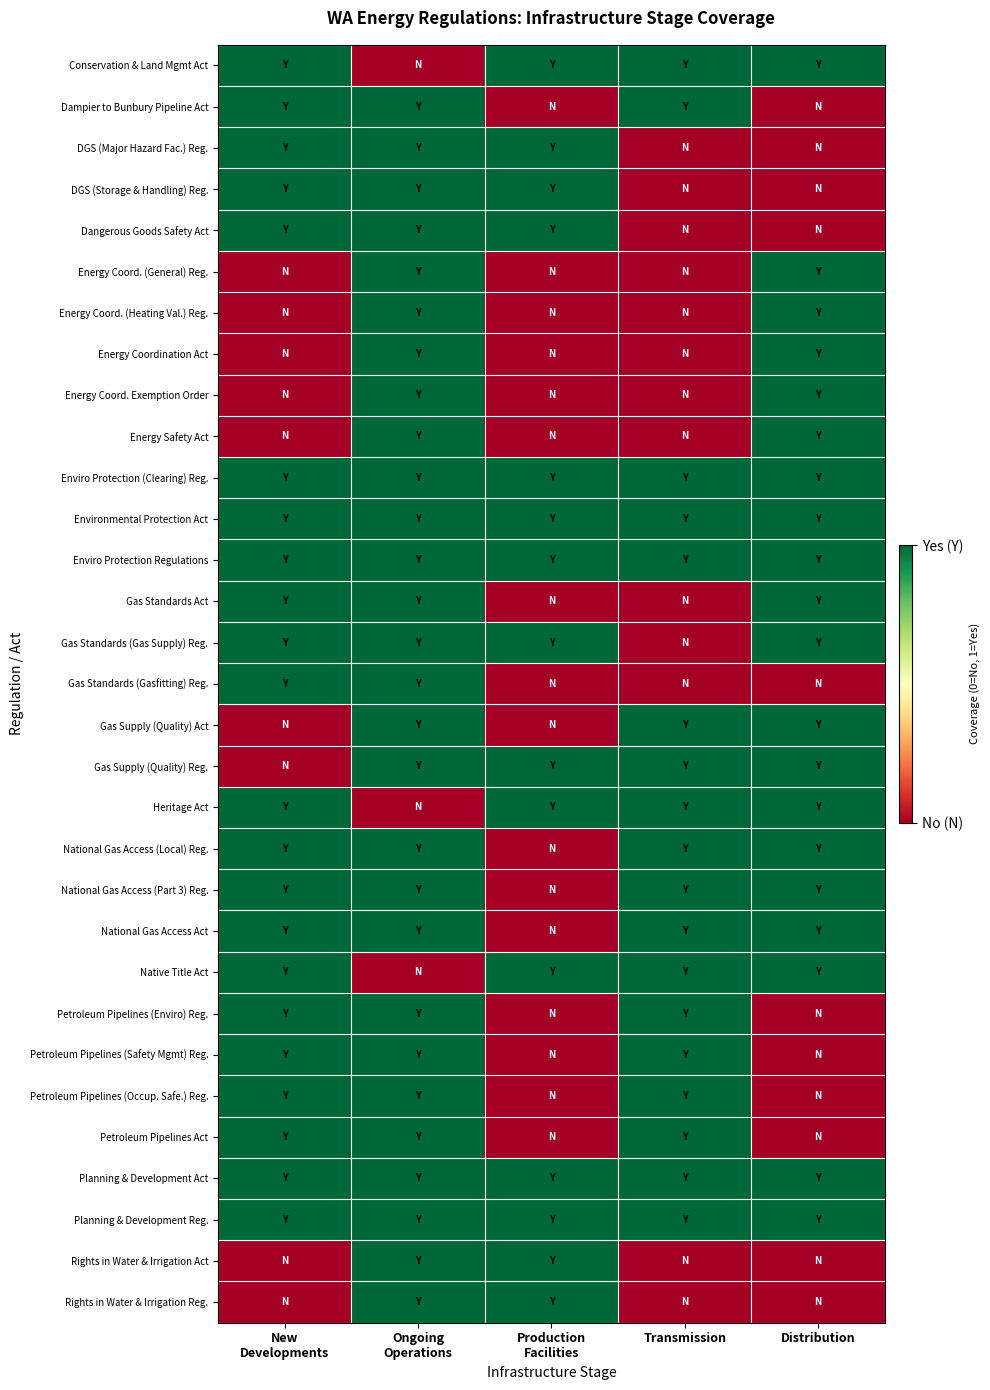

Reading left to right, list all the values displayed in this chart.

Conservation & Land Mgmt Act: New
Developments=1	Ongoing
Operations=0	Production
Facilities=1	Transmission=1	Distribution=1
Dampier to Bunbury Pipeline Act: New
Developments=1	Ongoing
Operations=1	Production
Facilities=0	Transmission=1	Distribution=0
DGS (Major Hazard Fac.) Reg.: New
Developments=1	Ongoing
Operations=1	Production
Facilities=1	Transmission=0	Distribution=0
DGS (Storage & Handling) Reg.: New
Developments=1	Ongoing
Operations=1	Production
Facilities=1	Transmission=0	Distribution=0
Dangerous Goods Safety Act: New
Developments=1	Ongoing
Operations=1	Production
Facilities=1	Transmission=0	Distribution=0
Energy Coord. (General) Reg.: New
Developments=0	Ongoing
Operations=1	Production
Facilities=0	Transmission=0	Distribution=1
Energy Coord. (Heating Val.) Reg.: New
Developments=0	Ongoing
Operations=1	Production
Facilities=0	Transmission=0	Distribution=1
Energy Coordination Act: New
Developments=0	Ongoing
Operations=1	Production
Facilities=0	Transmission=0	Distribution=1
Energy Coord. Exemption Order: New
Developments=0	Ongoing
Operations=1	Production
Facilities=0	Transmission=0	Distribution=1
Energy Safety Act: New
Developments=0	Ongoing
Operations=1	Production
Facilities=0	Transmission=0	Distribution=1
Enviro Protection (Clearing) Reg.: New
Developments=1	Ongoing
Operations=1	Production
Facilities=1	Transmission=1	Distribution=1
Environmental Protection Act: New
Developments=1	Ongoing
Operations=1	Production
Facilities=1	Transmission=1	Distribution=1
Enviro Protection Regulations: New
Developments=1	Ongoing
Operations=1	Production
Facilities=1	Transmission=1	Distribution=1
Gas Standards Act: New
Developments=1	Ongoing
Operations=1	Production
Facilities=0	Transmission=0	Distribution=1
Gas Standards (Gas Supply) Reg.: New
Developments=1	Ongoing
Operations=1	Production
Facilities=1	Transmission=0	Distribution=1
Gas Standards (Gasfitting) Reg.: New
Developments=1	Ongoing
Operations=1	Production
Facilities=0	Transmission=0	Distribution=0
Gas Supply (Quality) Act: New
Developments=0	Ongoing
Operations=1	Production
Facilities=0	Transmission=1	Distribution=1
Gas Supply (Quality) Reg.: New
Developments=0	Ongoing
Operations=1	Production
Facilities=1	Transmission=1	Distribution=1
Heritage Act: New
Developments=1	Ongoing
Operations=0	Production
Facilities=1	Transmission=1	Distribution=1
National Gas Access (Local) Reg.: New
Developments=1	Ongoing
Operations=1	Production
Facilities=0	Transmission=1	Distribution=1
National Gas Access (Part 3) Reg.: New
Developments=1	Ongoing
Operations=1	Production
Facilities=0	Transmission=1	Distribution=1
National Gas Access Act: New
Developments=1	Ongoing
Operations=1	Production
Facilities=0	Transmission=1	Distribution=1
Native Title Act: New
Developments=1	Ongoing
Operations=0	Production
Facilities=1	Transmission=1	Distribution=1
Petroleum Pipelines (Enviro) Reg.: New
Developments=1	Ongoing
Operations=1	Production
Facilities=0	Transmission=1	Distribution=0
Petroleum Pipelines (Safety Mgmt) Reg.: New
Developments=1	Ongoing
Operations=1	Production
Facilities=0	Transmission=1	Distribution=0
Petroleum Pipelines (Occup. Safe.) Reg.: New
Developments=1	Ongoing
Operations=1	Production
Facilities=0	Transmission=1	Distribution=0
Petroleum Pipelines Act: New
Developments=1	Ongoing
Operations=1	Production
Facilities=0	Transmission=1	Distribution=0
Planning & Development Act: New
Developments=1	Ongoing
Operations=1	Production
Facilities=1	Transmission=1	Distribution=1
Planning & Development Reg.: New
Developments=1	Ongoing
Operations=1	Production
Facilities=1	Transmission=1	Distribution=1
Rights in Water & Irrigation Act: New
Developments=0	Ongoing
Operations=1	Production
Facilities=1	Transmission=0	Distribution=0
Rights in Water & Irrigation Reg.: New
Developments=0	Ongoing
Operations=1	Production
Facilities=1	Transmission=0	Distribution=0